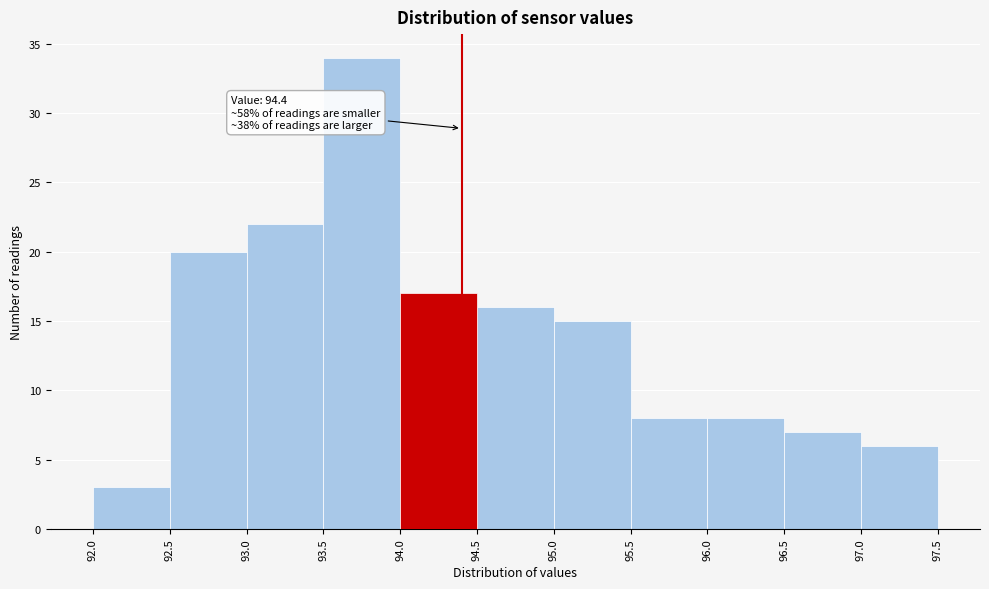

Over which range of the x-axis is the bar tallest?

93.5 to 94.0